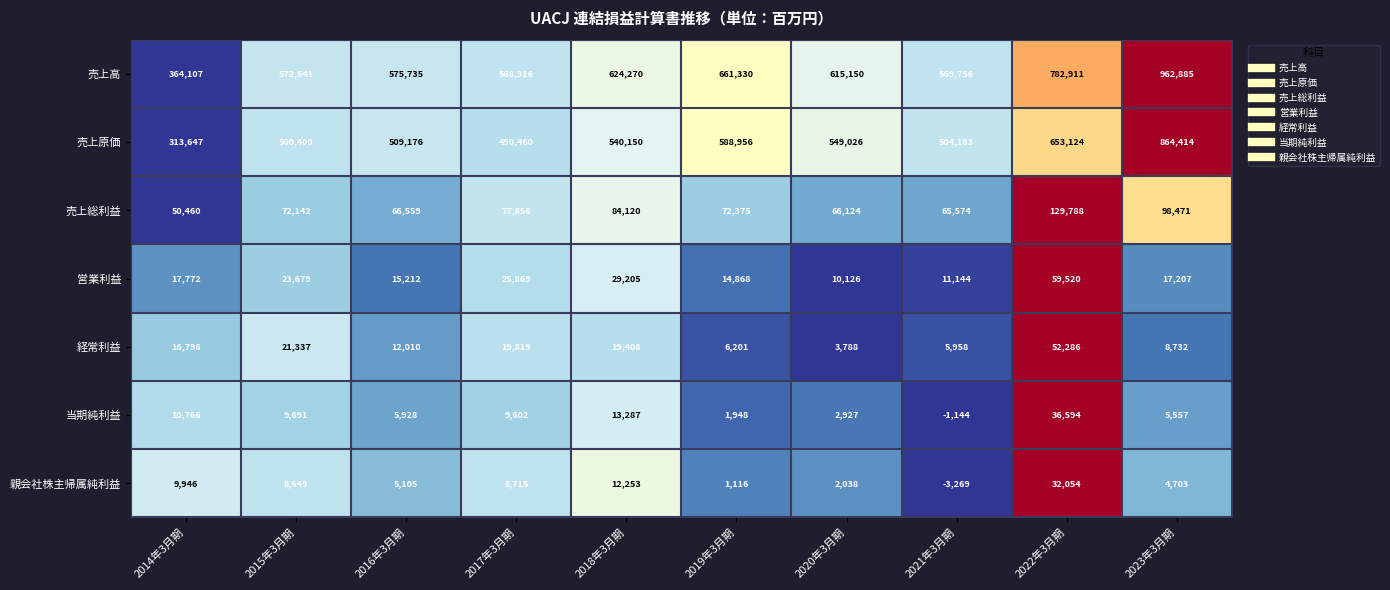

What is the difference between the maximum and second lowest values in the 経常利益 series?

46328